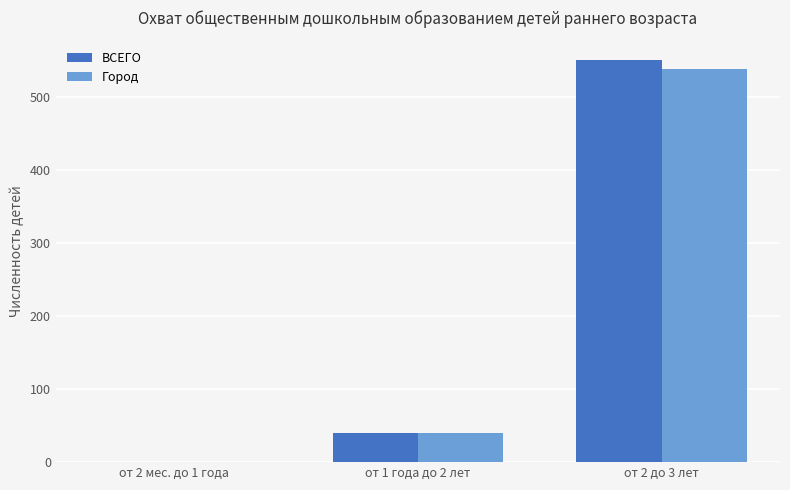

Are the bars grouped side by side (vs. stacked)?

Yes